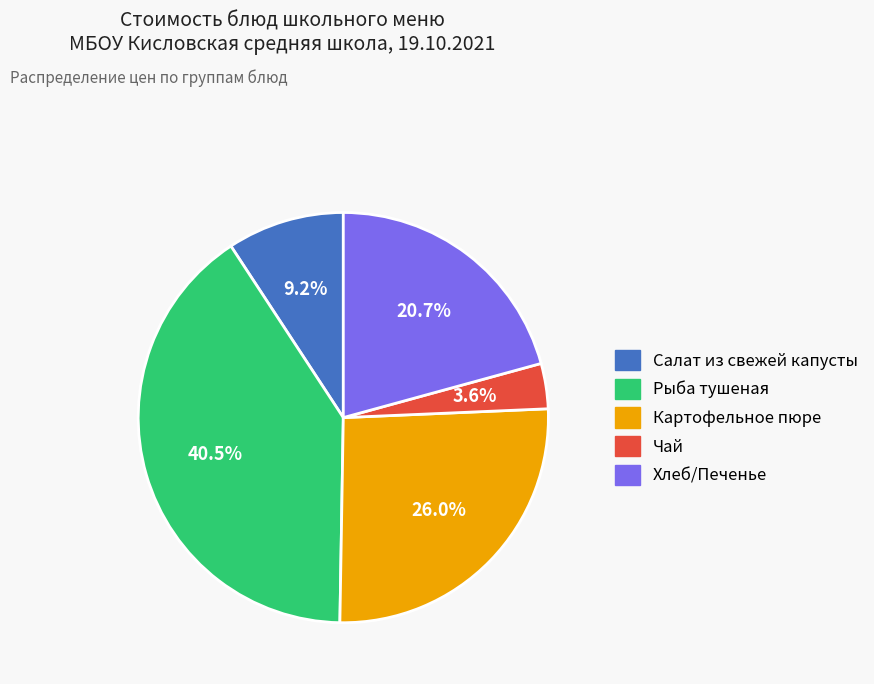

Does any single category account for the majority?

No